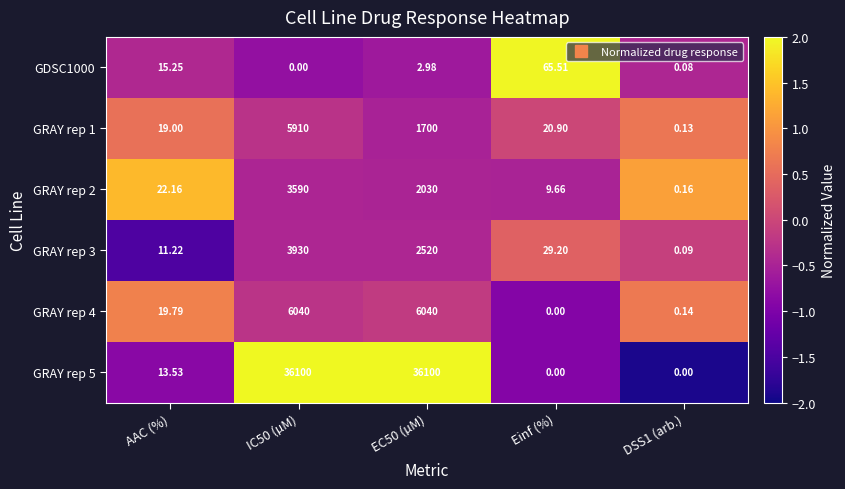

Where is GDSC1000 nearest to the value 32?

AAC (%)